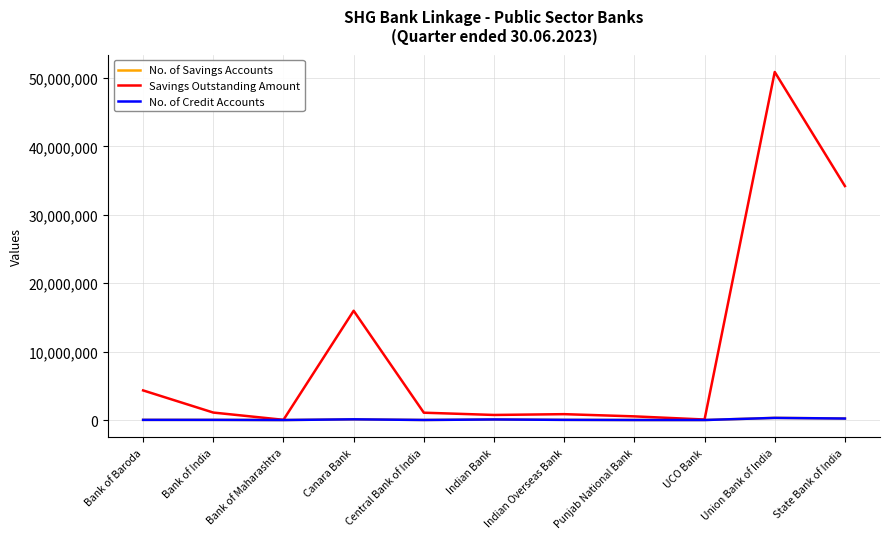

What is the average value of the Savings Outstanding Amount series?

9983342.5